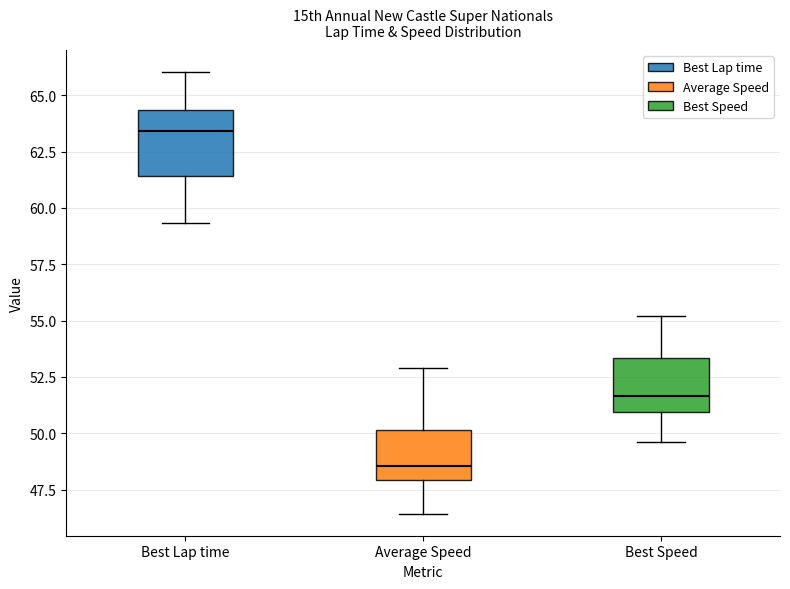

Reading left to right, read every box against the y-axis: the position of its median line, the range the box covers, and the ends of its whiskers. The values are not printed on the chart, so give them approximately, as read against the axis.

Best Lap time: median 63.5, box 61.5 to 64.5, whiskers 59.5 to 66.0
Average Speed: median 48.5, box 48.0 to 50.0, whiskers 46.5 to 53.0
Best Speed: median 51.5, box 51.0 to 53.5, whiskers 49.5 to 55.0